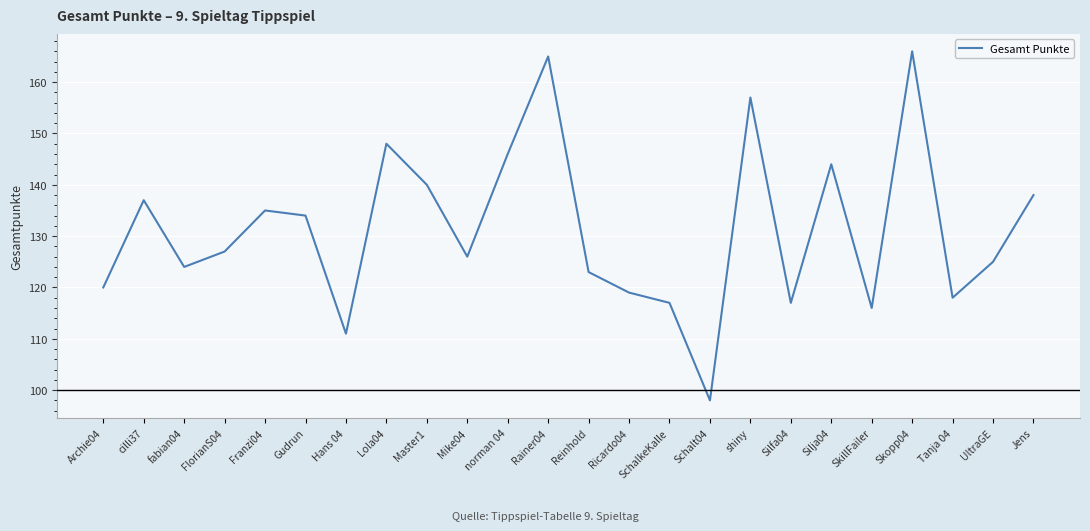

What is the minimum value shown in the chart?

98